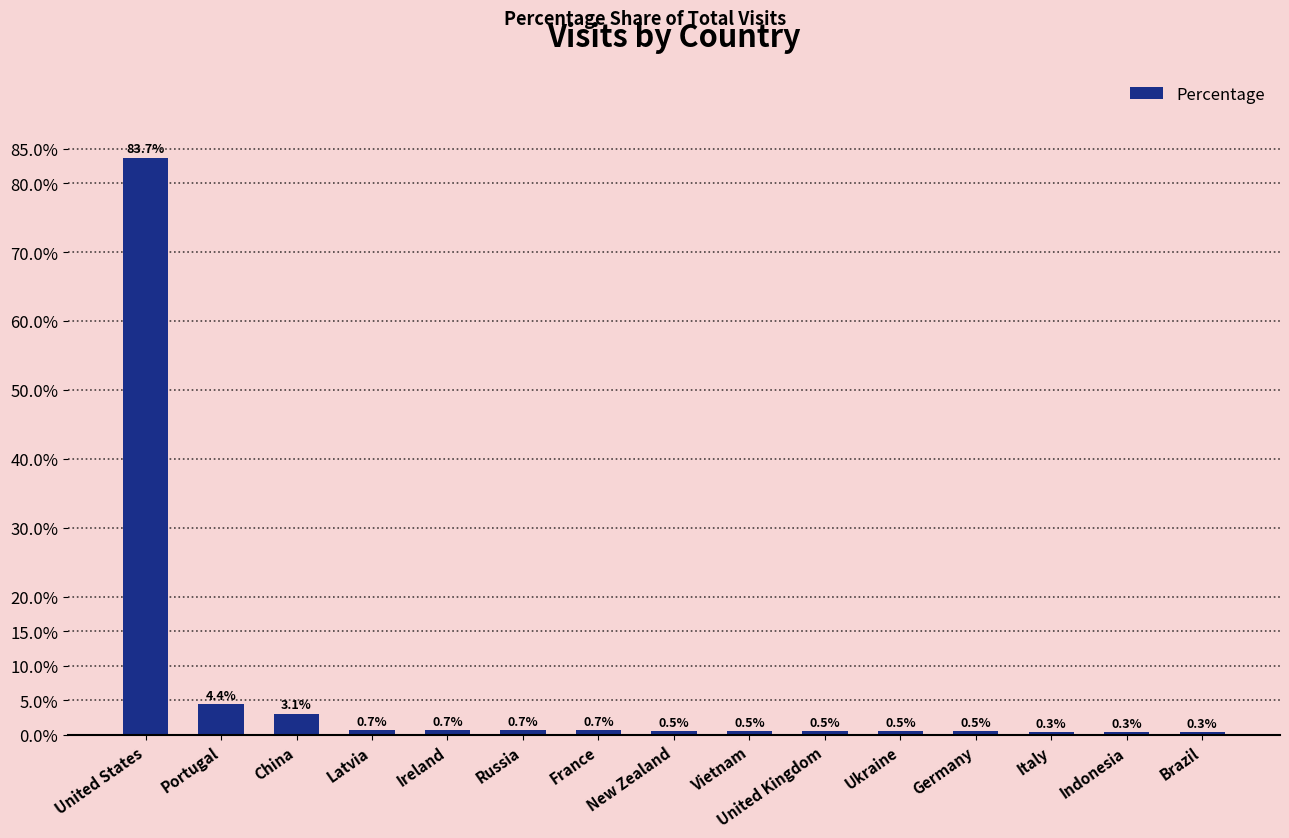

Where is the data nearest to the value 42?

Portugal